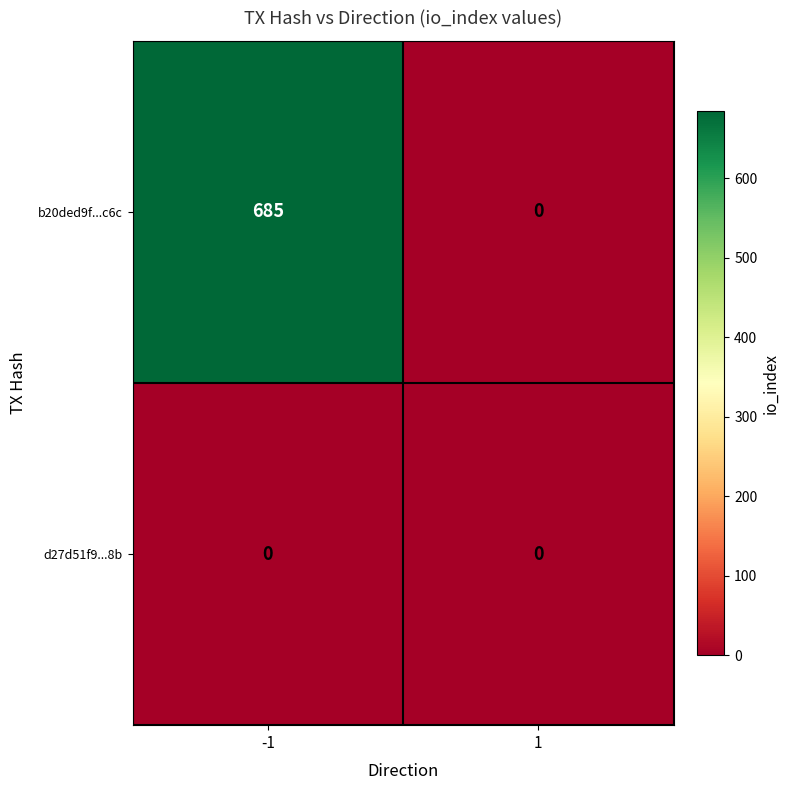

Reading left to right, transcribe all the data shown in this chart.

b20ded9f...c6c: -1=685	1=0
d27d51f9...8b: -1=0	1=0